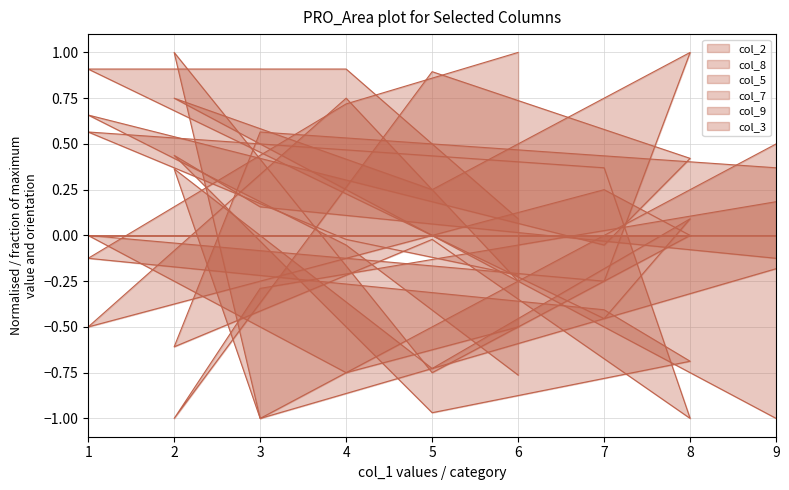

Which series ends up on top after the final intersection of col_2 and col_7?

col_2